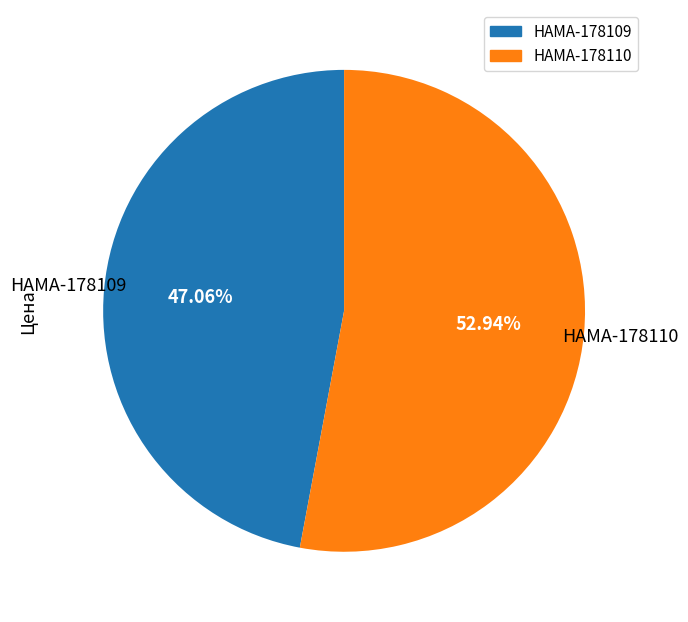

Which slice is the largest?

HAMA-178110